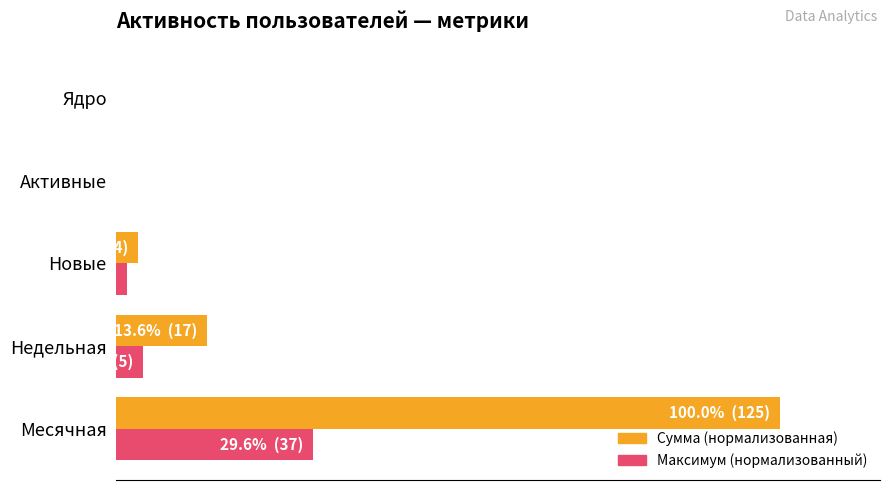

What are all the series names shown in the legend?

Сумма (нормализованная), Максимум (нормализованный)